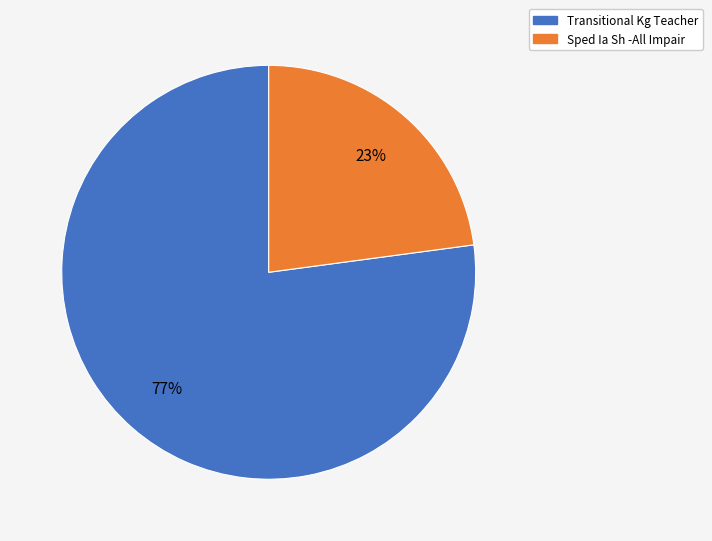

How many slices are in this pie chart?

2